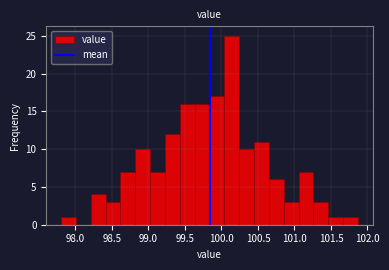

Reading left to right, transcribe this chart: for each bar, give the range it covers on the x-axis and its height. Neither the bar edges nor the heights are printed on the chart, so give them approximately, as read against the axes.

97.80 to 98.00: 1
98.00 to 98.20: 0
98.20 to 98.40: 4
98.40 to 98.60: 3
98.60 to 98.80: 7
98.80 to 99.00: 10
99.00 to 99.25: 7
99.25 to 99.45: 12
99.45 to 99.65: 16
99.65 to 99.85: 16
99.85 to 100.05: 17
100.05 to 100.25: 25
100.25 to 100.45: 10
100.45 to 100.65: 11
100.65 to 100.85: 6
100.85 to 101.05: 3
101.05 to 101.25: 7
101.25 to 101.45: 3
101.45 to 101.65: 1
101.65 to 101.85: 1